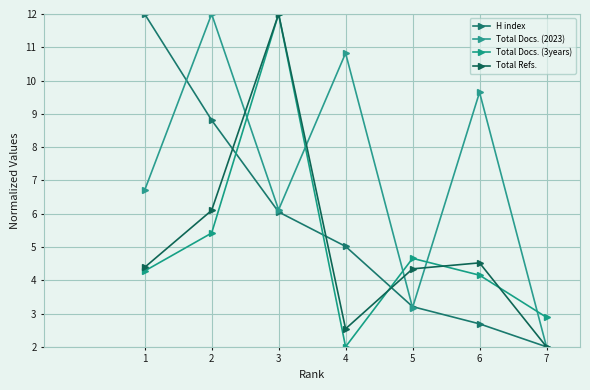

Reading left to right, extract all data points from this chart.

H index: 12.0	8.8	6.1	5.0	3.2	2.7	2.0
Total Docs. (2023): 6.7	12.0	6.1	10.8	3.2	9.6	2.0
Total Docs. (3years): 4.3	5.4	12.0	2.0	4.7	4.2	2.9
Total Refs.: 4.4	6.1	12.0	2.5	4.3	4.5	2.0